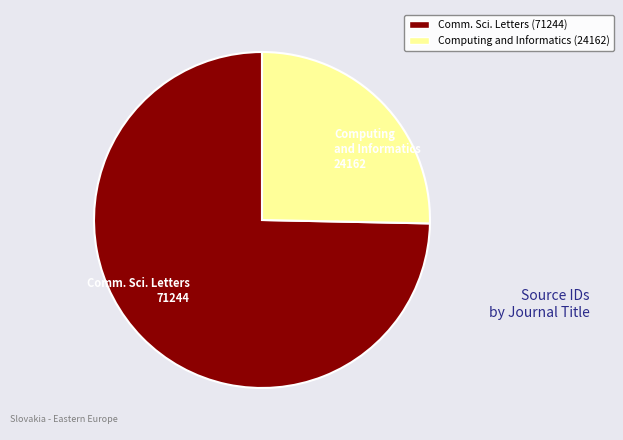

Is there a majority slice in this chart?

Yes